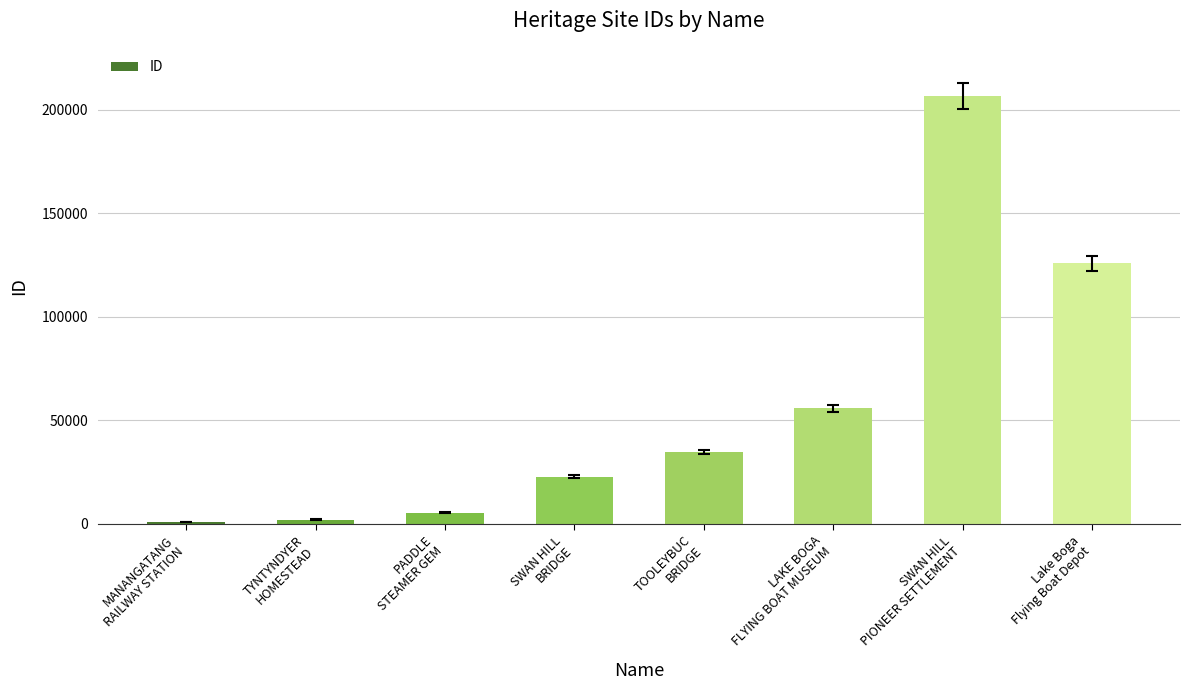

What is the difference between the values at SWAN HILL
BRIDGE and Lake Boga
Flying Boat Depot?

103056